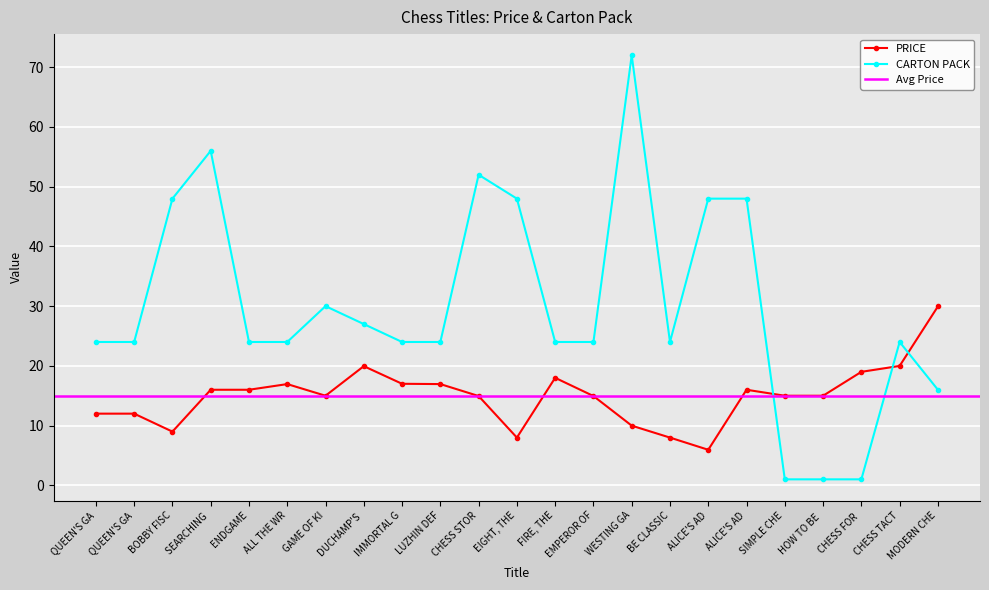

Between GAME OF KI and BE CLASSIC, which series saw the biggest shift?

PRICE